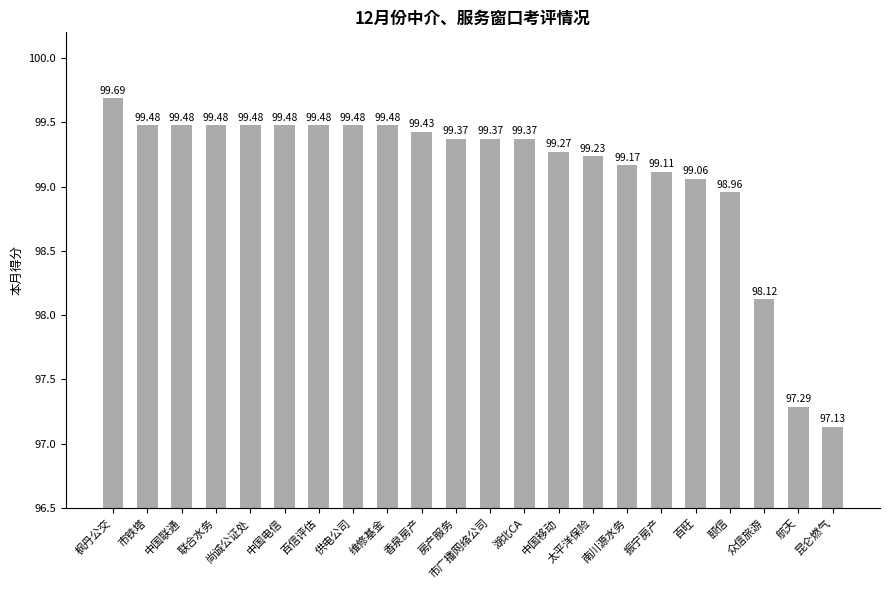

What is the greatest value displayed?

99.7